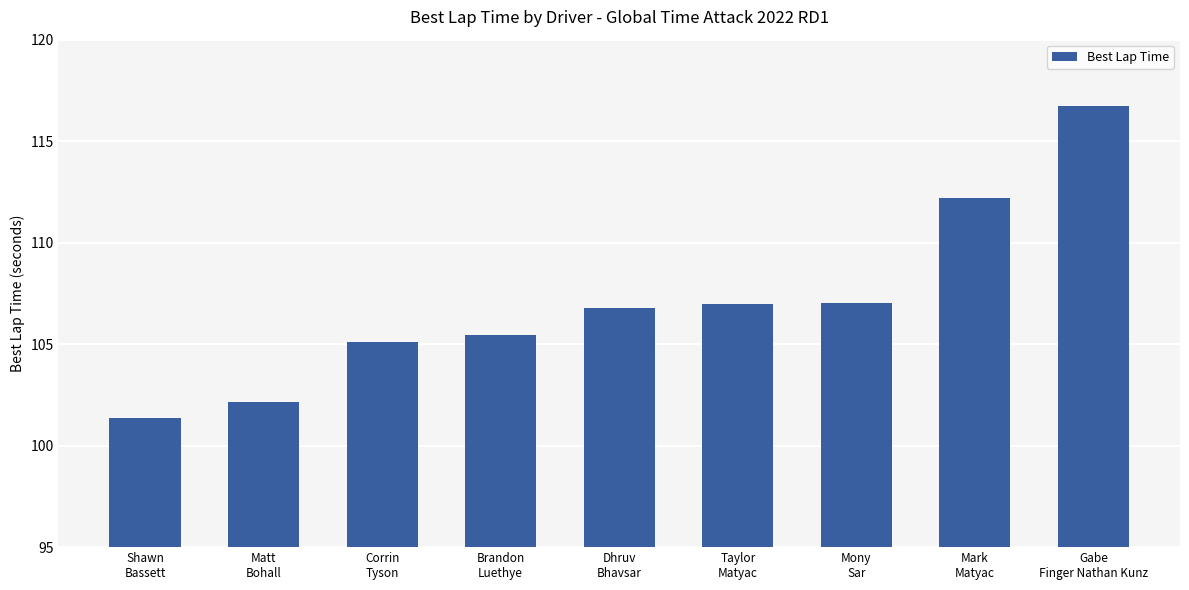

Count the number of categories in the chart.

9